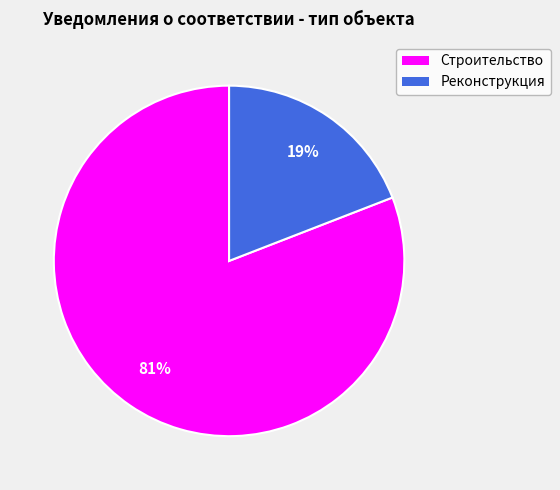

Combined, do Строительство and Реконструкция account for over 50%?

Yes